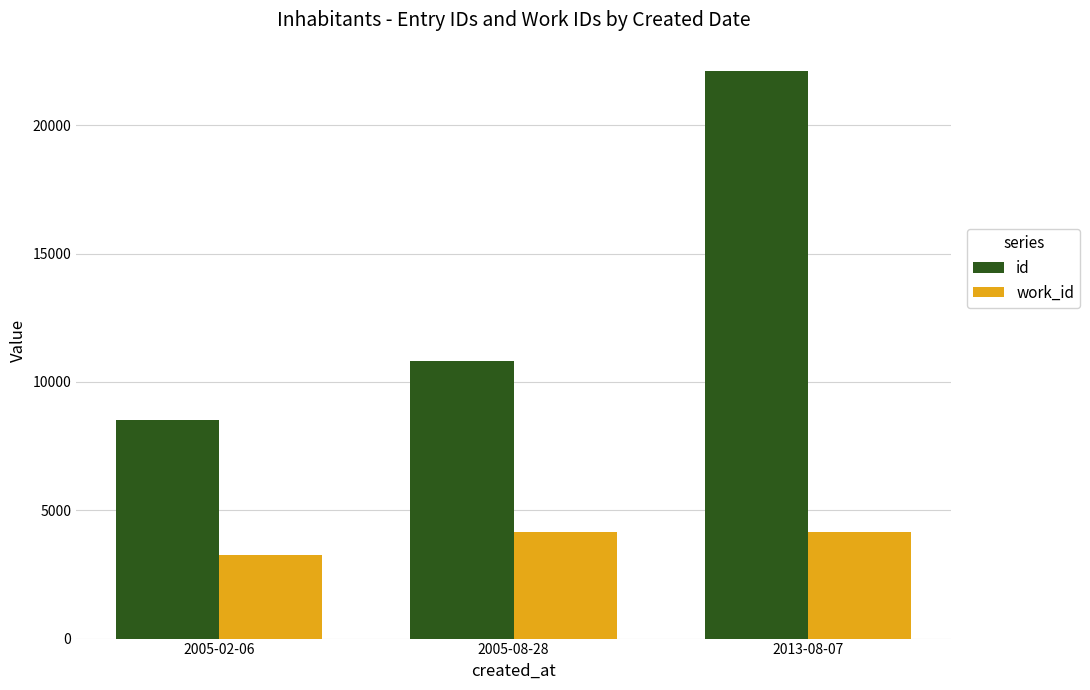

Rank the series at 2005-02-06 from lowest to highest value.

work_id, id